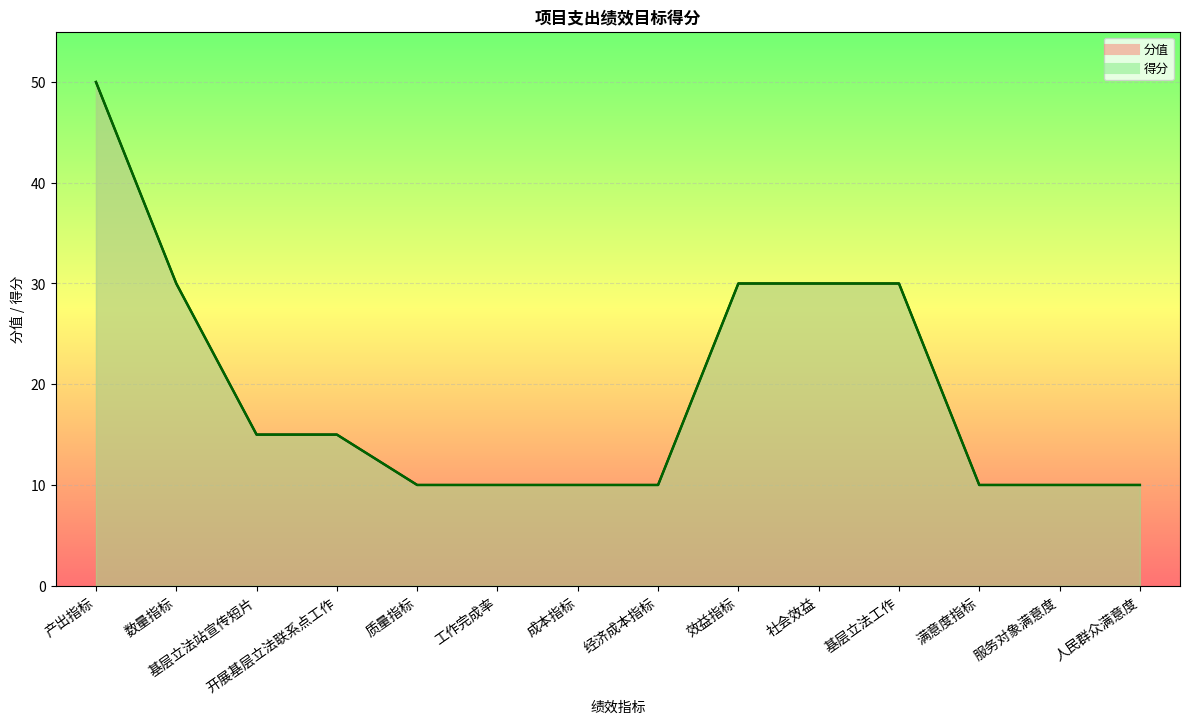

Reading left to right, list all the values displayed in this chart.

分值_line: 50	30	15	15	10	10	10	10	30	30	30	10	10	10
得分_line: 50	30	15	15	10	10	10	10	30	30	30	10	10	10